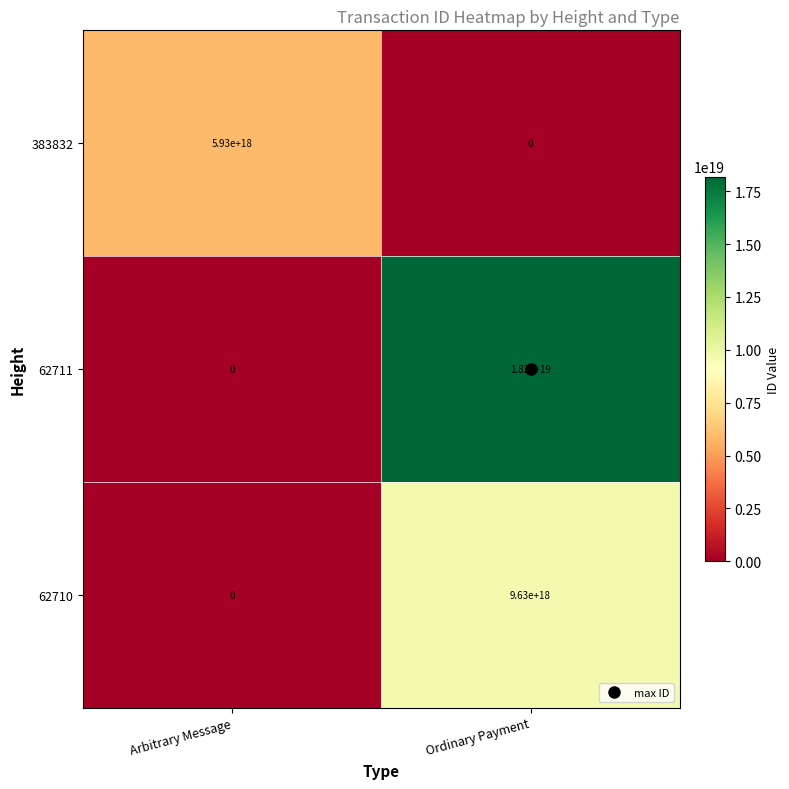

Which label corresponds to the largest value in the chart?

Ordinary Payment